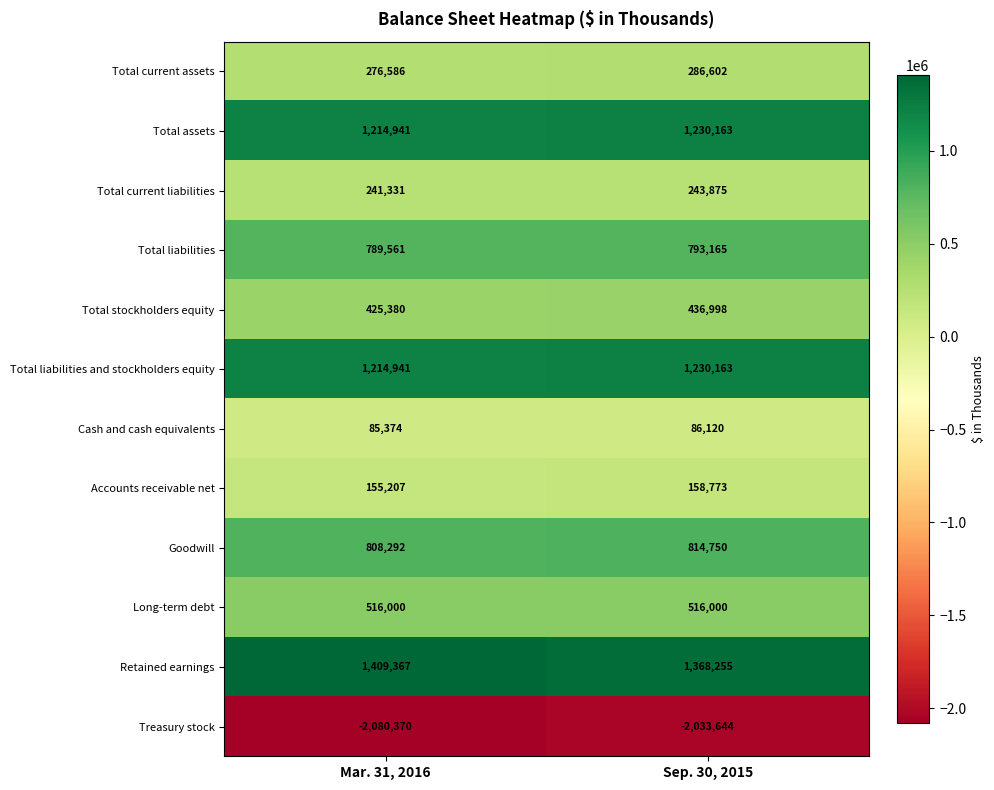

Is it true that Treasury stock equals -694850 at Sep. 30, 2015?

False